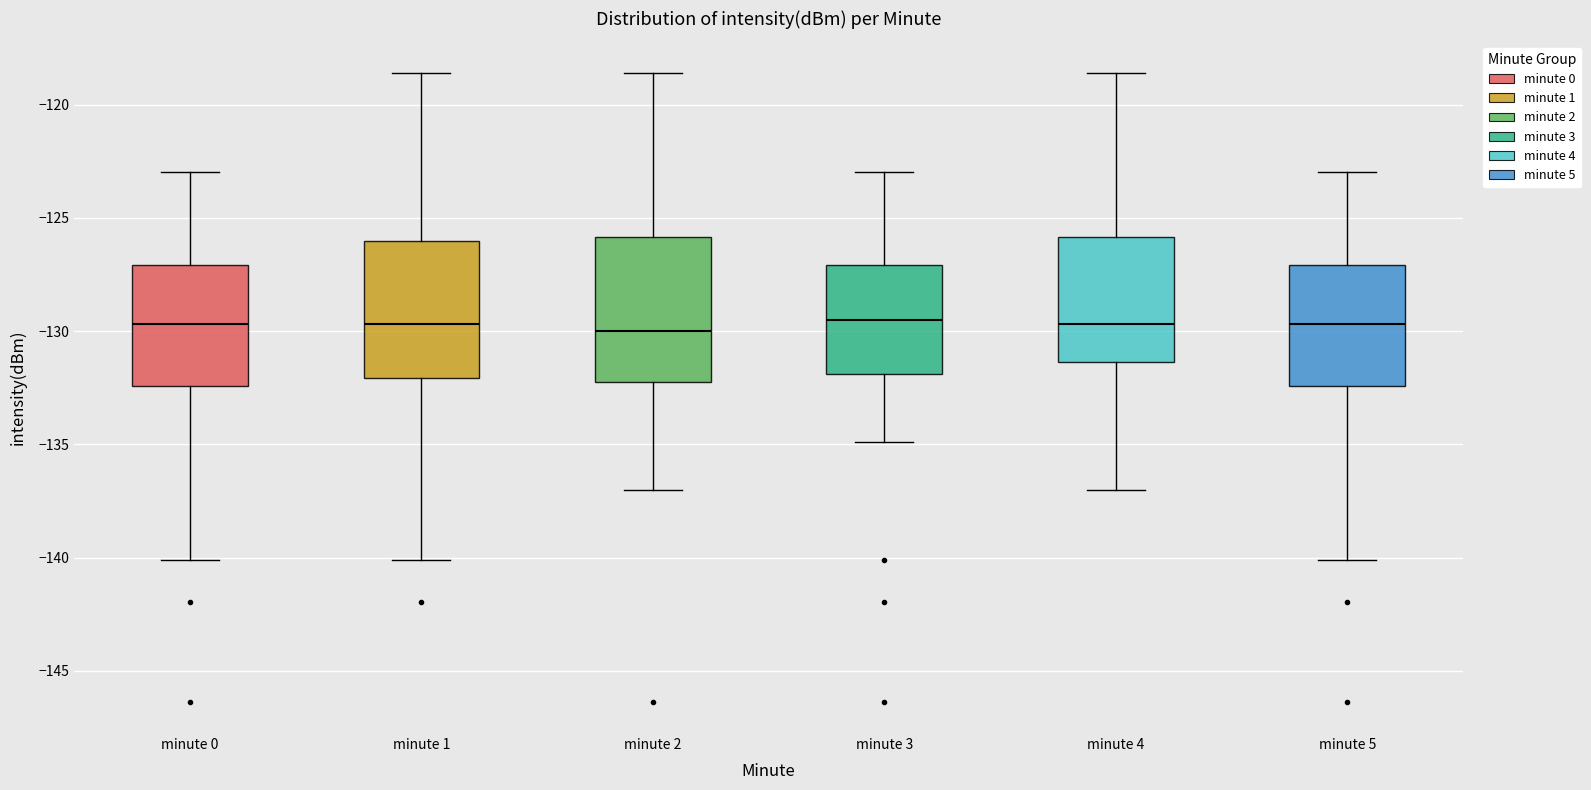

Reading left to right, read every box against the y-axis: the position of its median line, the range the box covers, and the ends of its whiskers. The values are not printed on the chart, so give them approximately, as read against the axis.

minute 0: median -129.5, box -132.5 to -127.0, whiskers -140.0 to -123.0
minute 1: median -129.5, box -132.0 to -126.0, whiskers -140.0 to -118.5
minute 2: median -130.0, box -132.0 to -126.0, whiskers -137.0 to -118.5
minute 3: median -129.5, box -132.0 to -127.0, whiskers -135.0 to -123.0
minute 4: median -129.5, box -131.5 to -126.0, whiskers -137.0 to -118.5
minute 5: median -129.5, box -132.5 to -127.0, whiskers -140.0 to -123.0